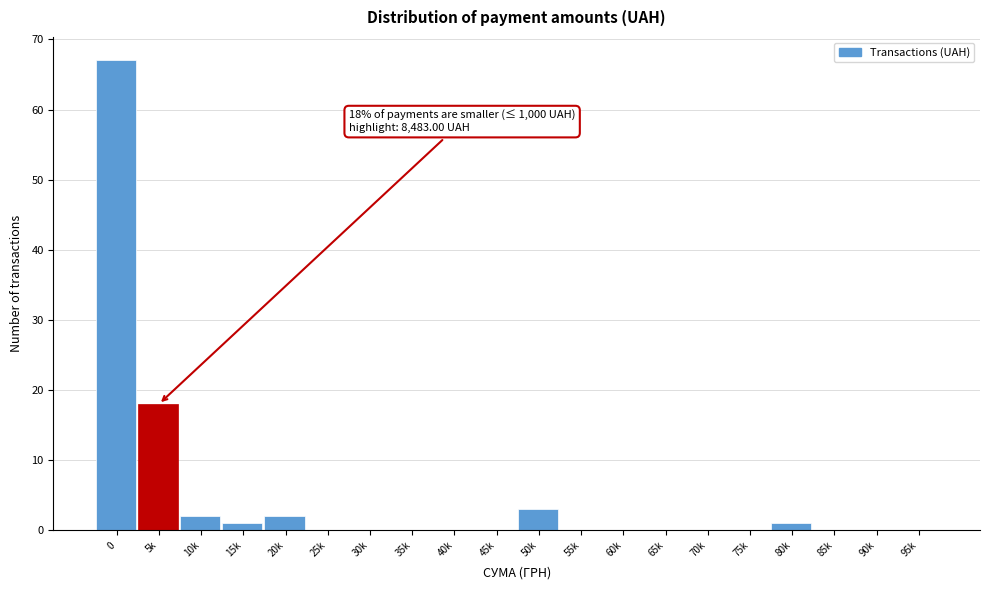

Reading left to right, list all the values displayed in this chart.

0=67	5k=18	10k=2	15k=1	20k=2	25k=0	30k=0	35k=0	40k=0	45k=0	50k=3	55k=0	60k=0	65k=0	70k=0	75k=0	80k=1	85k=0	90k=0	95k=0